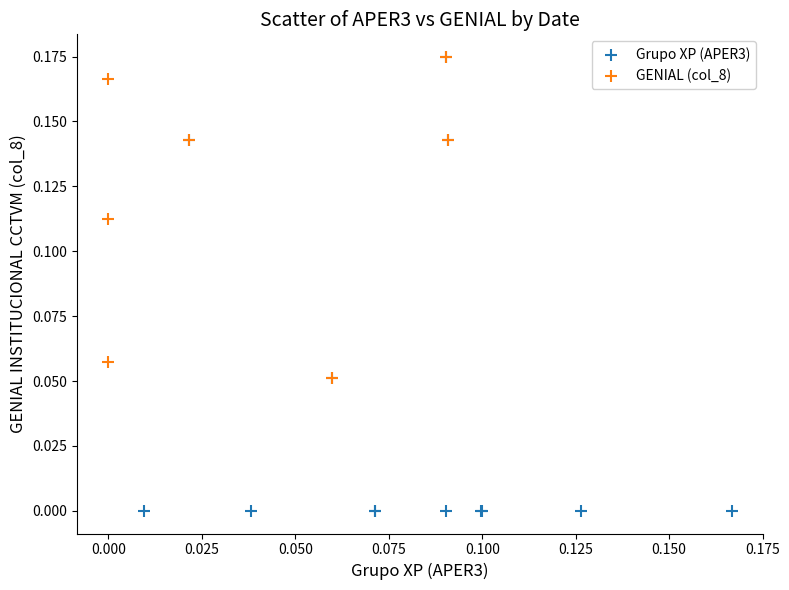

Which series has the largest Y range (max minus min)?

Grupo XP (APER3)